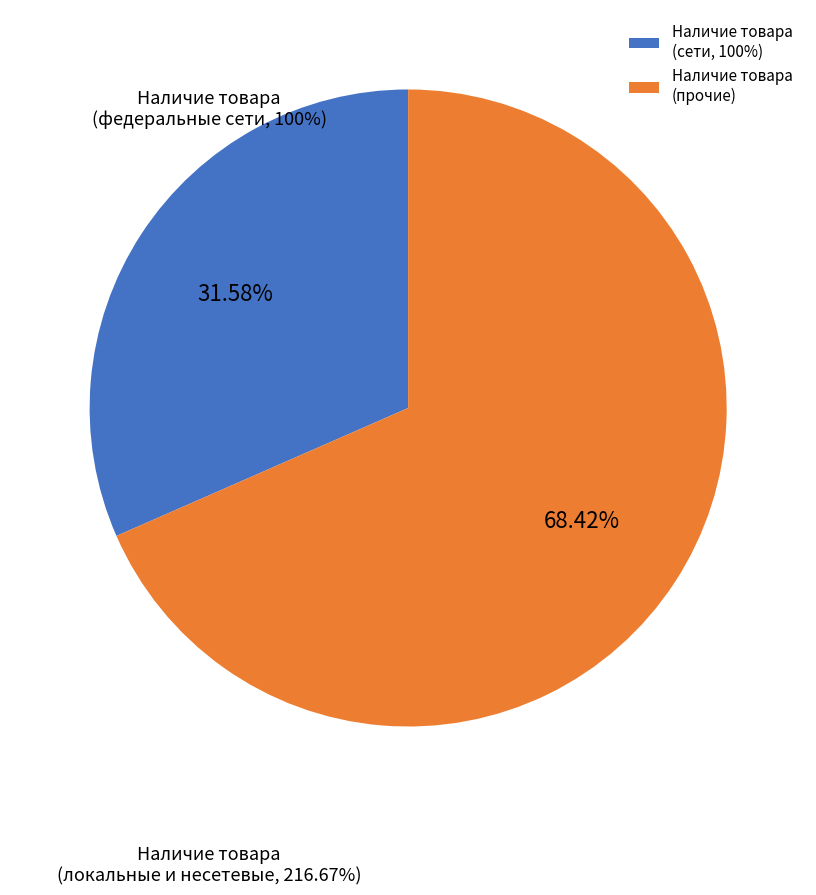

What is the largest slice in the pie chart?

Наличие товара (прочие)